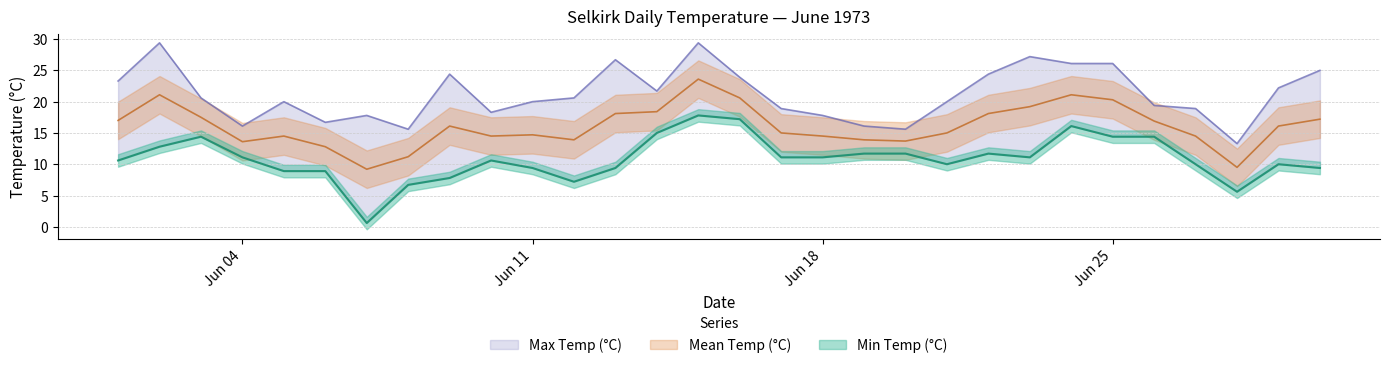

List the series in order of their peak value, highest first.

Max Temp (°C), Mean Temp (°C), Min Temp (°C)